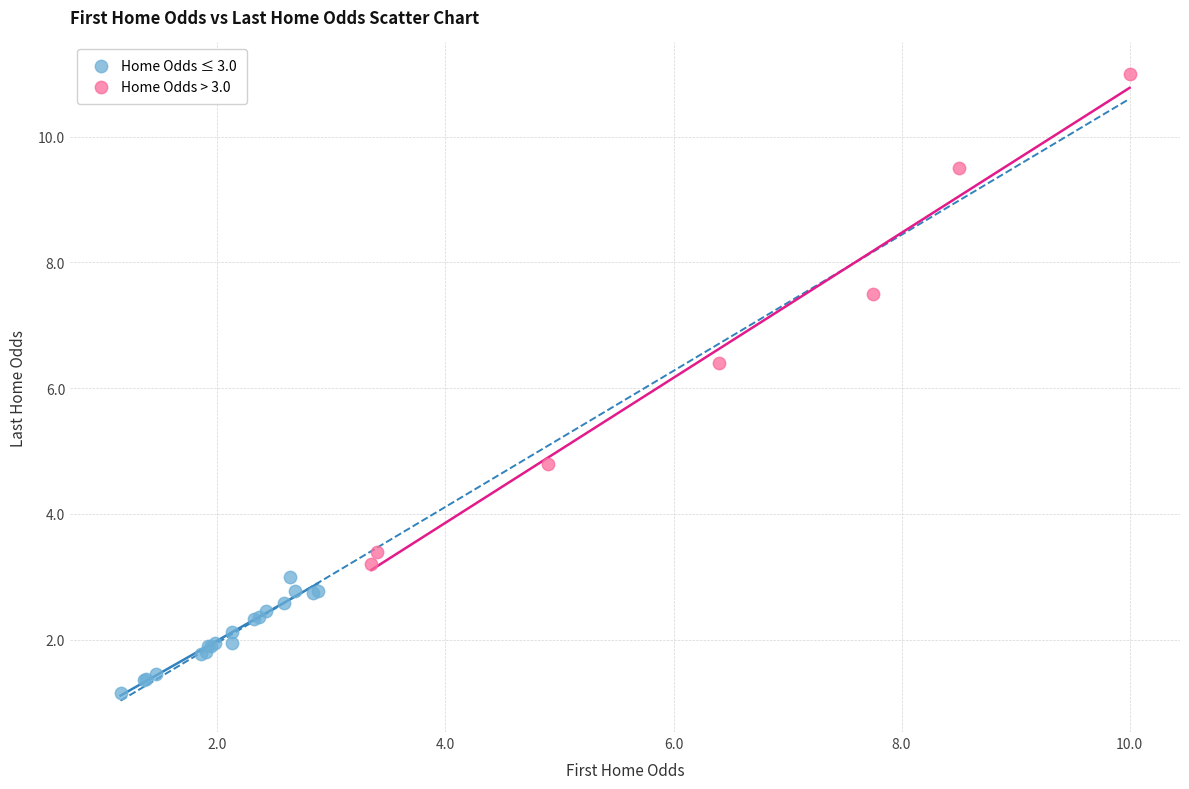

Which series has the widest spread of Y values?

Home Odds > 3.0